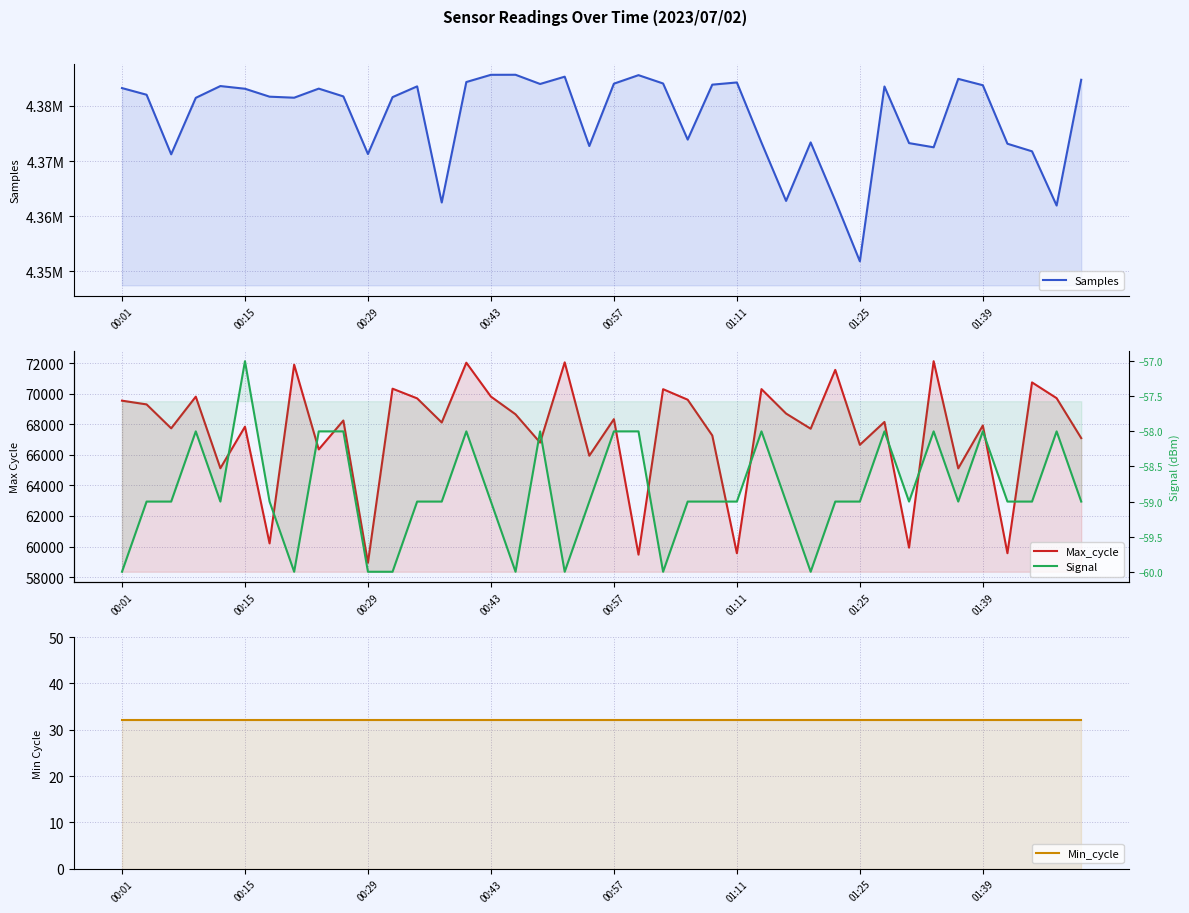

How many categories are shown in the chart?

40